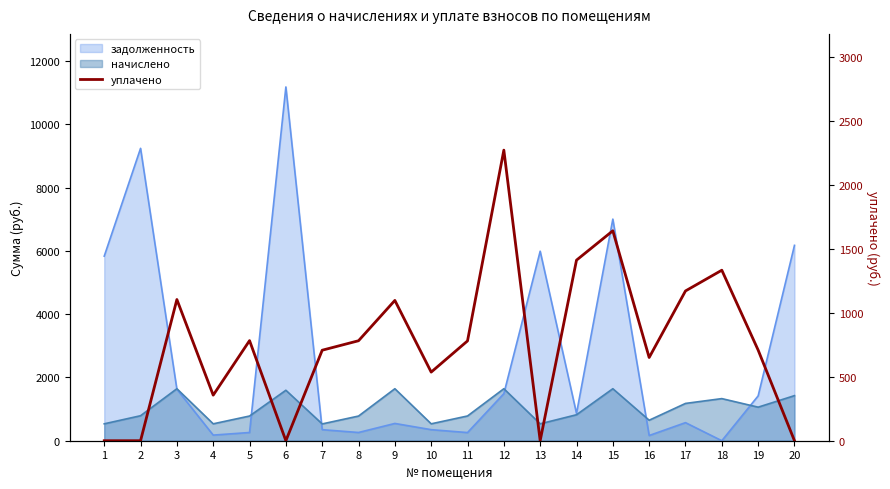

Read the value at 3.

1103.0